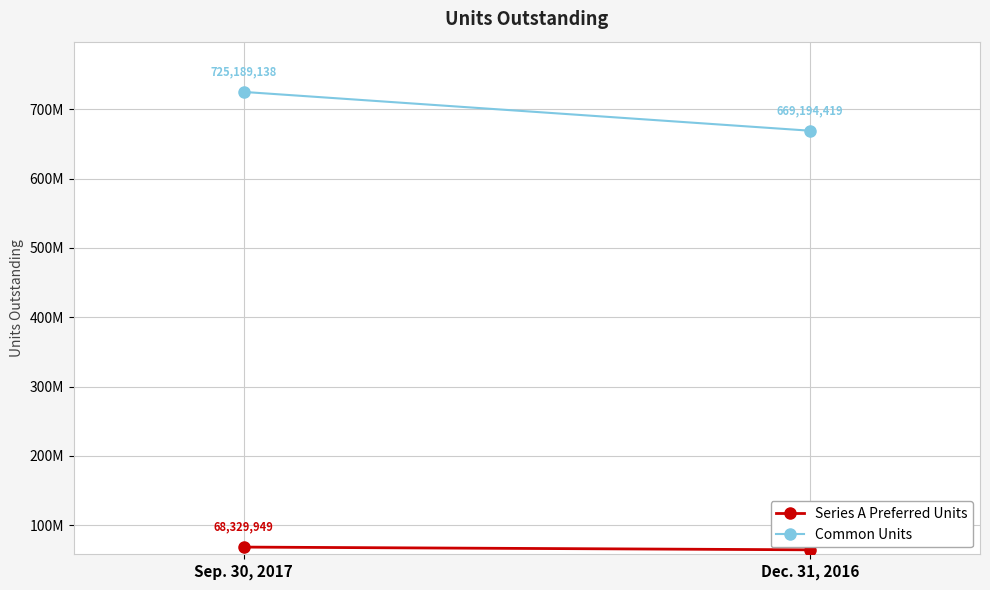

At how many categories does at least one series exceed 467816728?

2